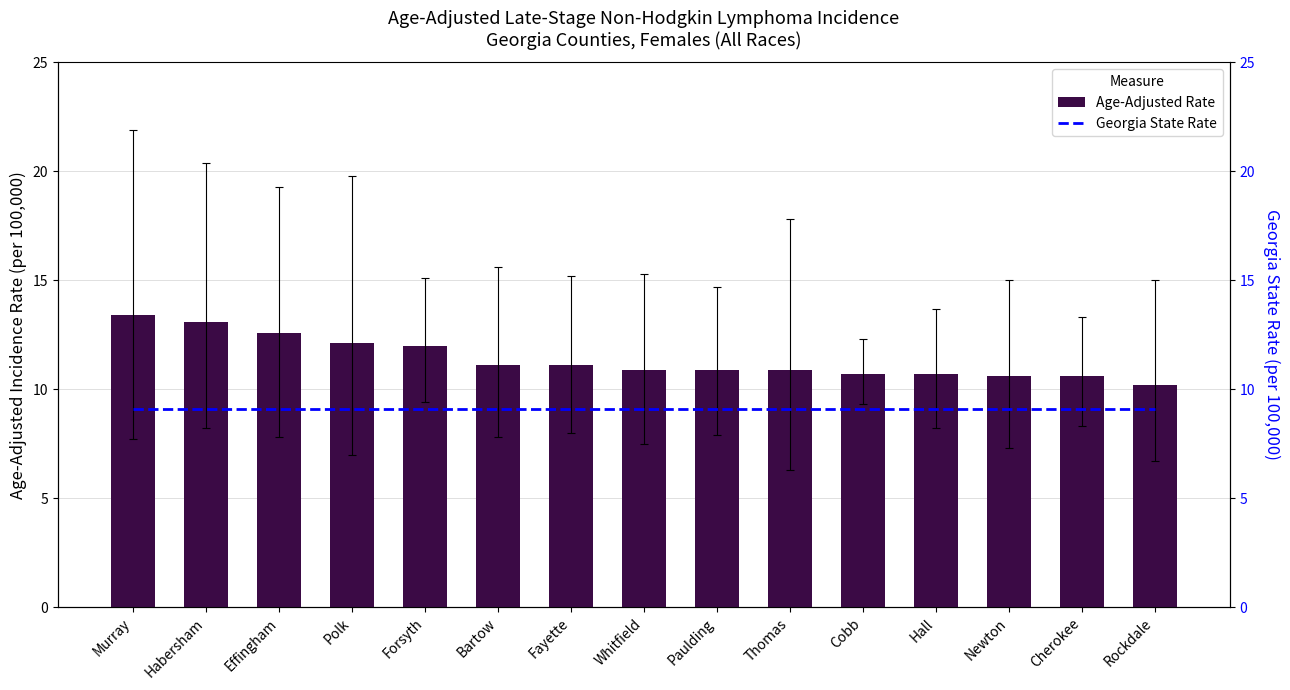

At Thomas, list the series in order from largest to smallest.

Age-Adjusted Rate, Georgia Rate